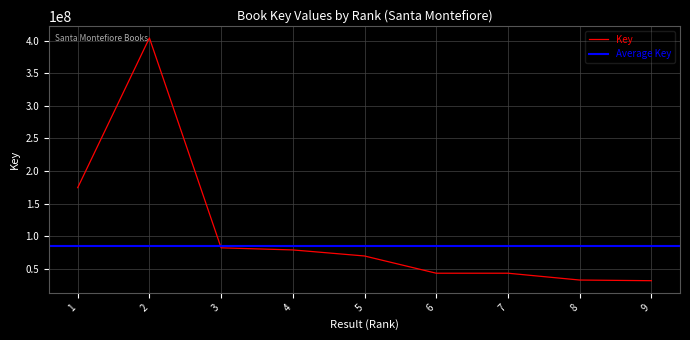

Reading left to right, list all the values displayed in this chart.

1=174380855	2=404287412	3=81976502	4=78768002	5=69456037	6=43004993	7=43004823	8=32523356	9=31499553